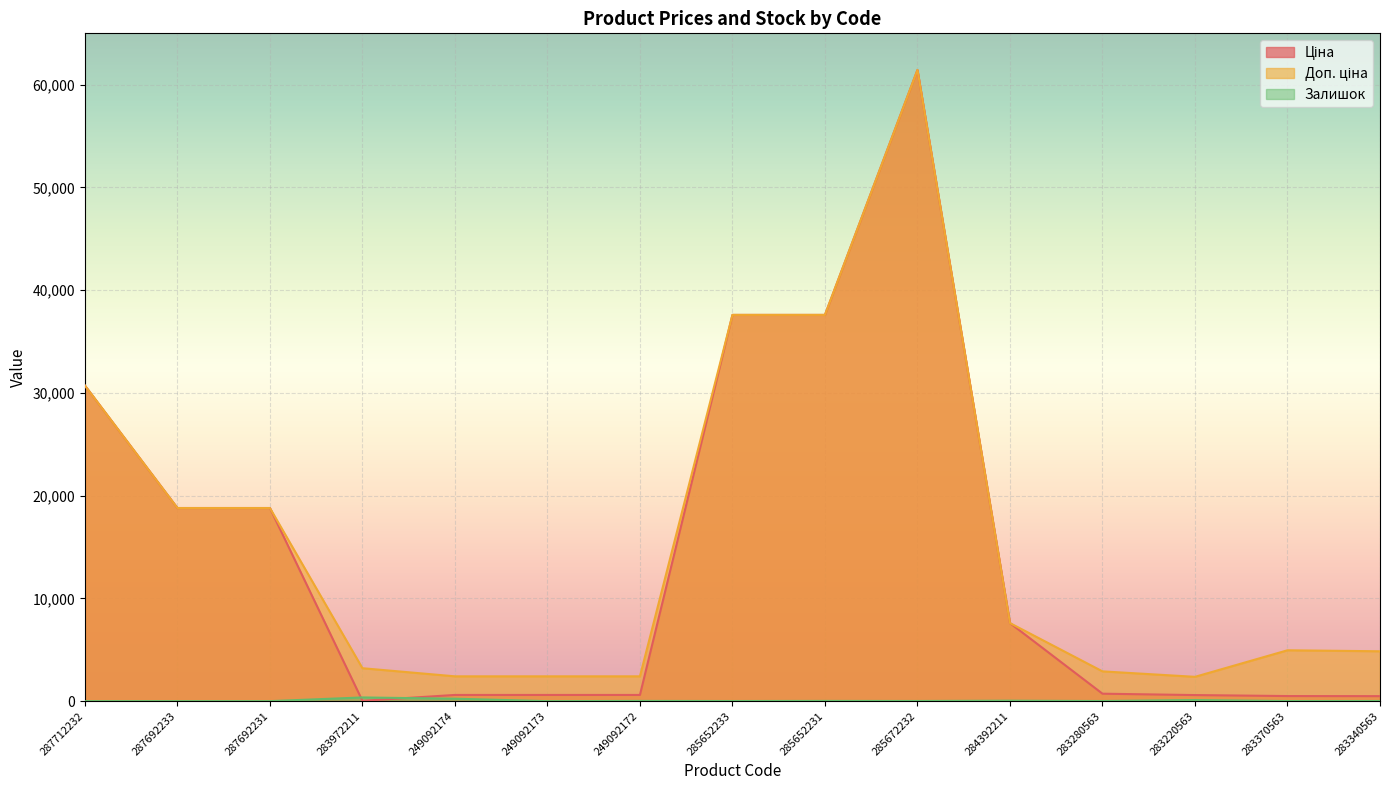

Count the number of categories in the chart.

15